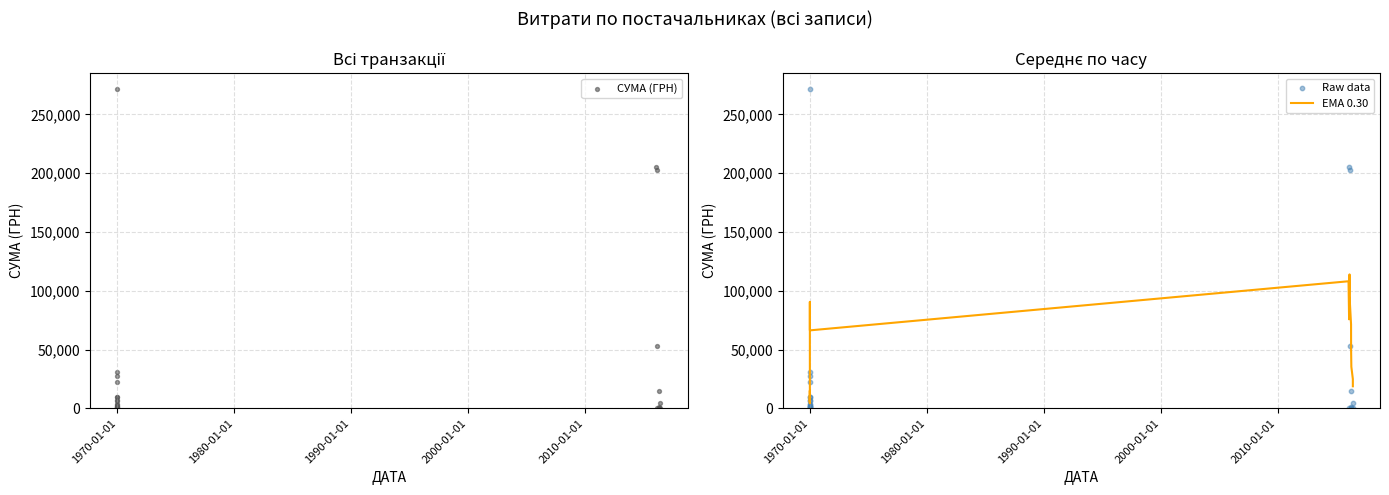

At how many categories does at least one series exceed 160537?

3